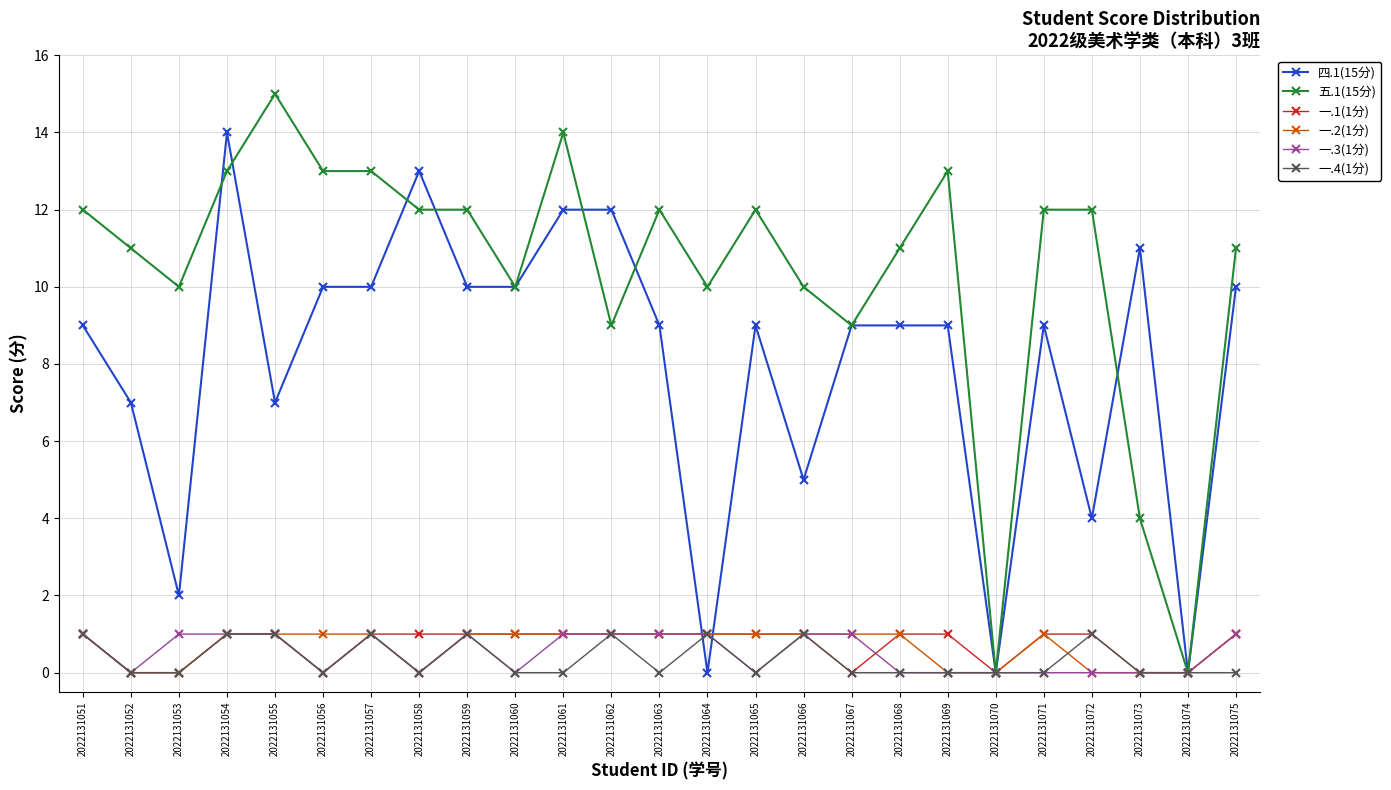

What is the spread (max minus min) of values at 2022131066?

9